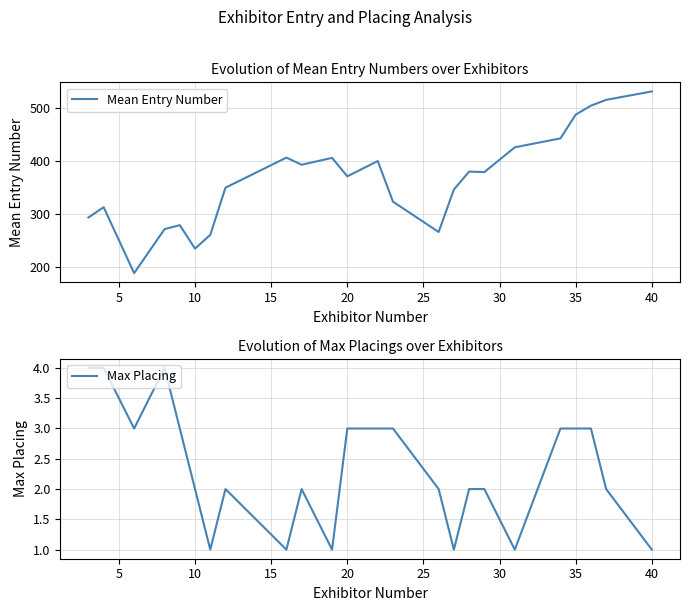

True or false: Mean Entry Number and Max Placing intersect in this chart.

False